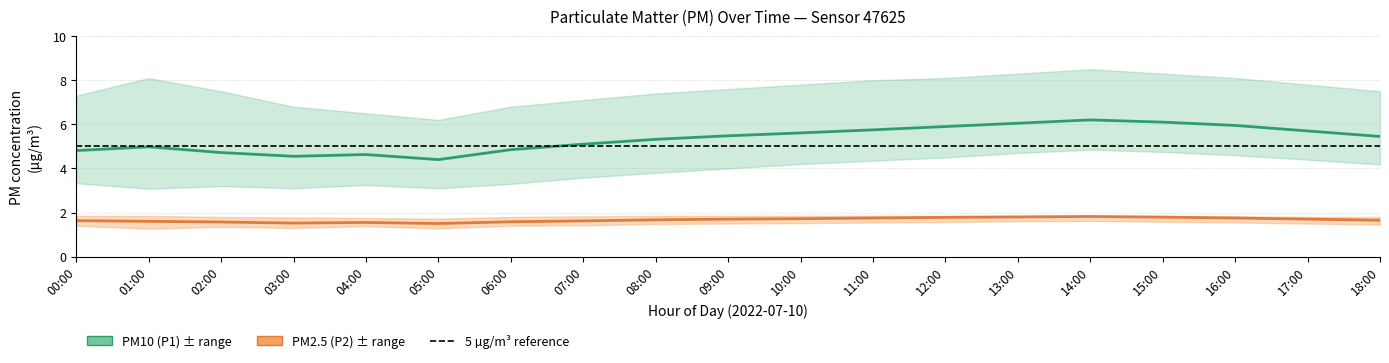

True or false: PM2.5 (P2) and PM10 (P1) intersect in this chart.

False